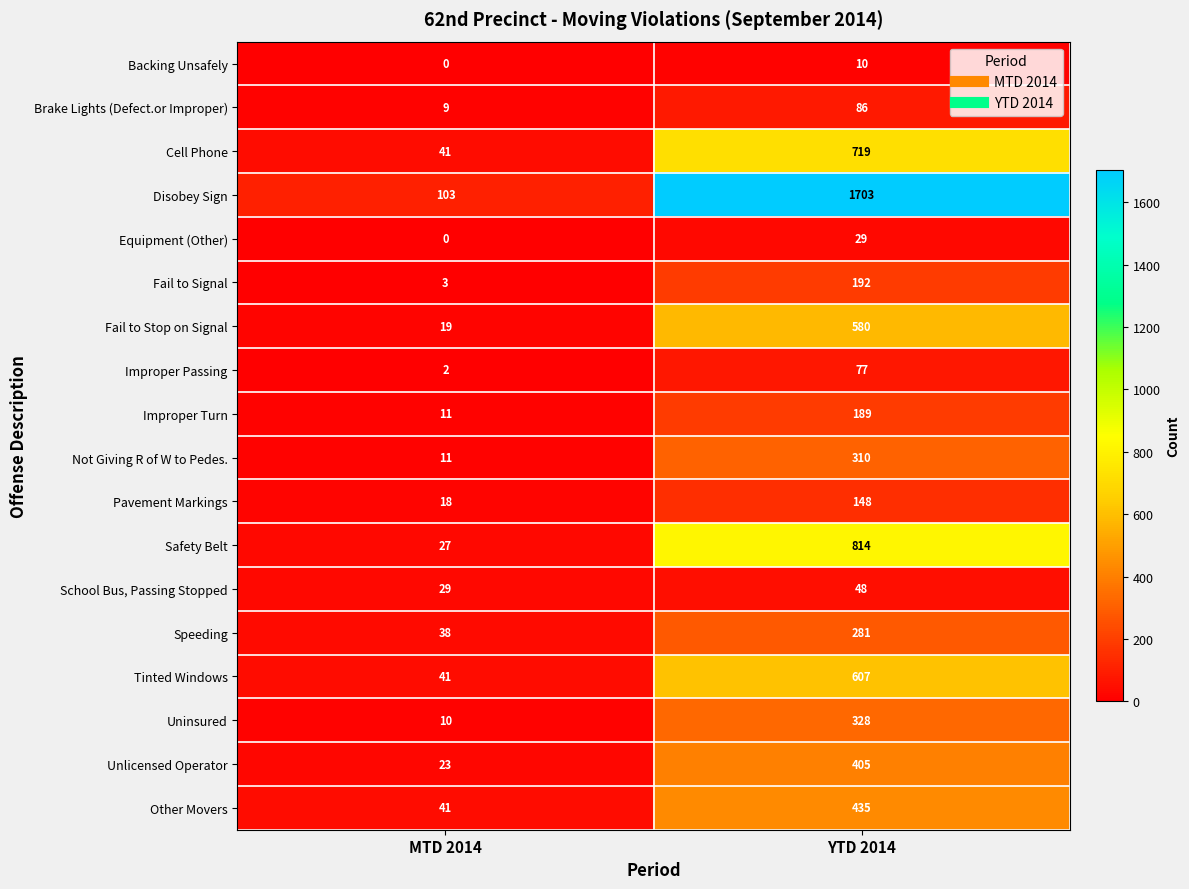

Which series has the largest range (max minus min)?

Disobey Sign